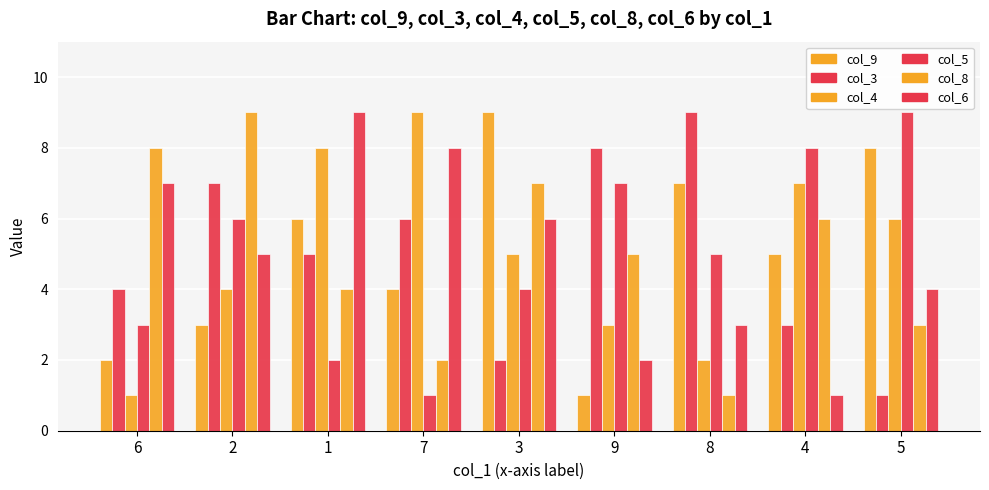

Count the number of data series in this chart.

6